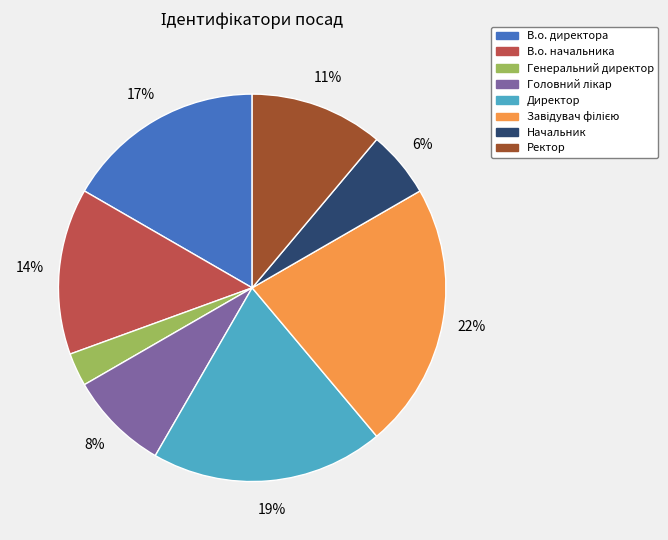

Does any single category account for the majority?

No